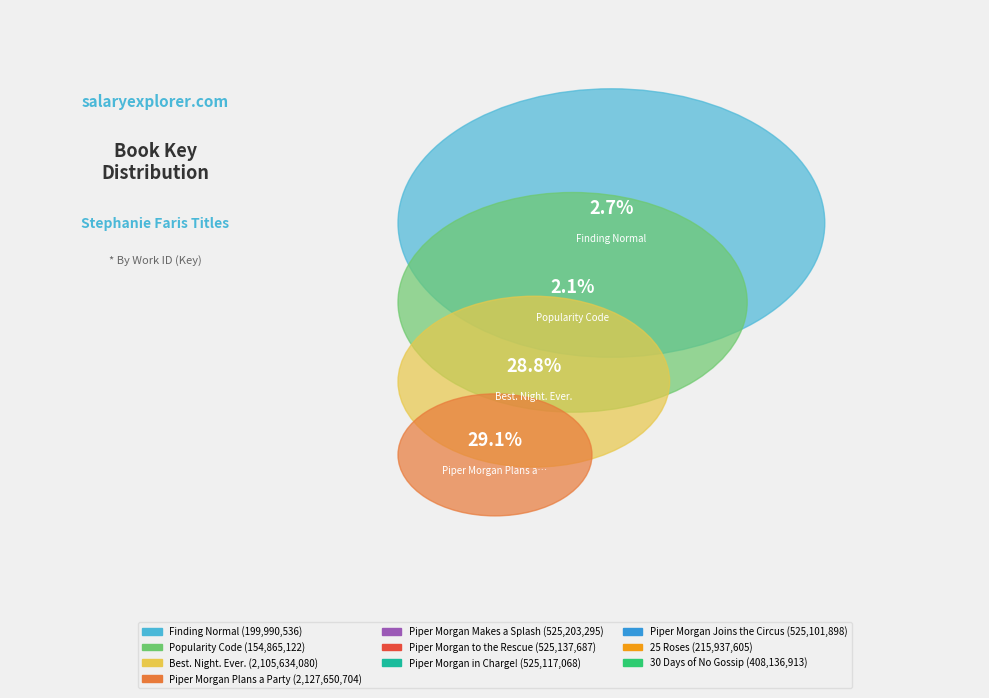

Count the number of slices in the pie.

10